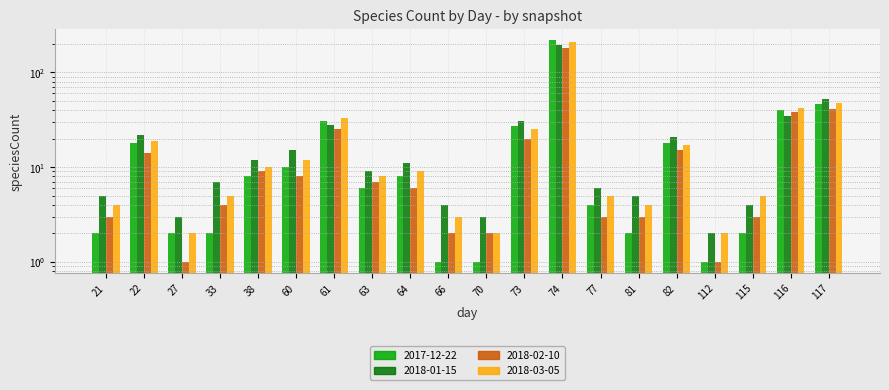

What is the value of the 2018-02-10 bar at the 5th from the left?

9